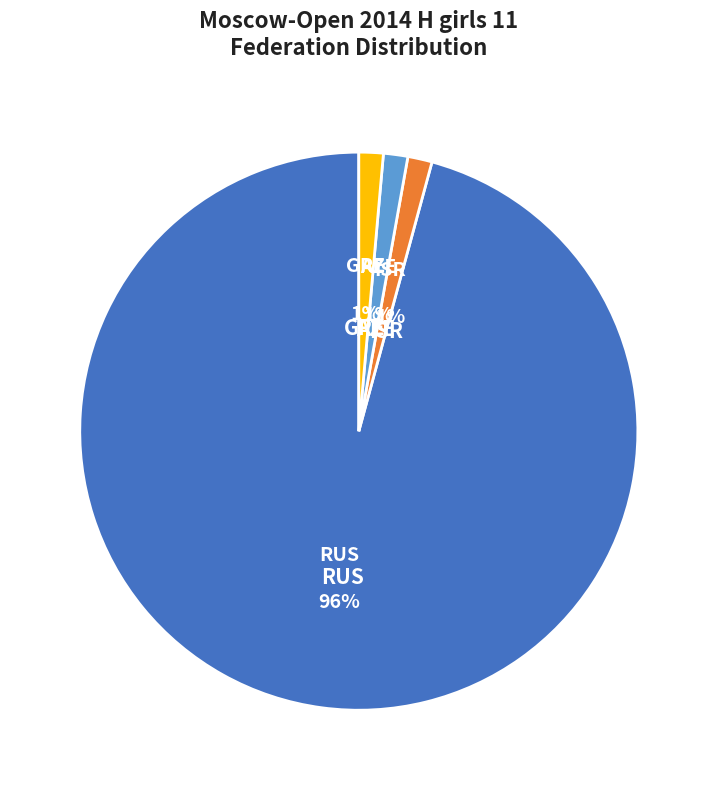

To the nearest percent, what is the combined percentage of RUS and GRE?

97%